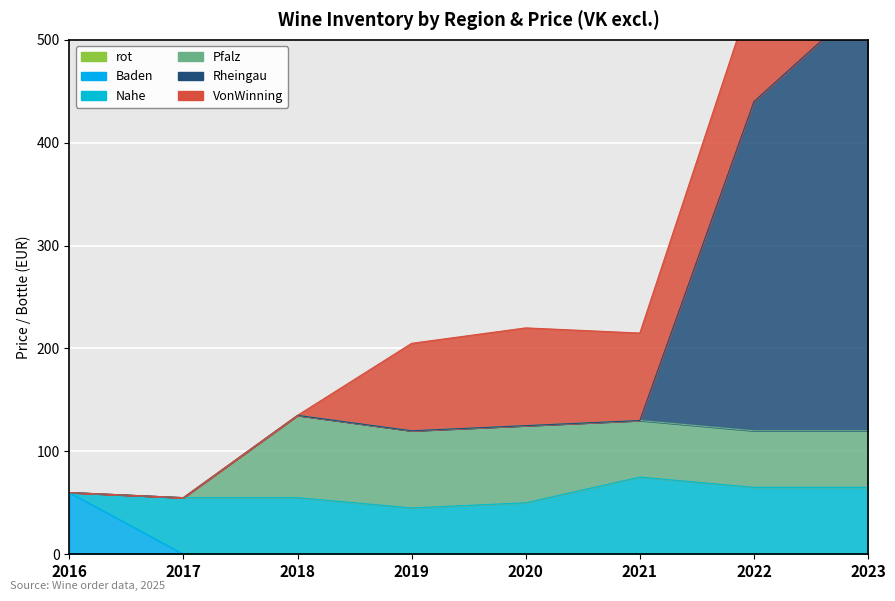

Reading left to right, list all the values displayed in this chart.

rot: 2016=0	2017=0	2018=0	2019=0	2020=0	2021=0	2022=0	2023=0
Baden: 2016=60	2017=0	2018=0	2019=0	2020=0	2021=0	2022=0	2023=0
Nahe: 2016=0	2017=55	2018=55	2019=45	2020=50	2021=75	2022=65	2023=65
Pfalz: 2016=0	2017=0	2018=80	2019=75	2020=75	2021=55	2022=55	2023=55
Rheingau: 2016=0	2017=0	2018=0	2019=0	2020=0	2021=0	2022=320	2023=420
VonWinning: 2016=0	2017=0	2018=0	2019=85	2020=95	2021=85	2022=110	2023=85